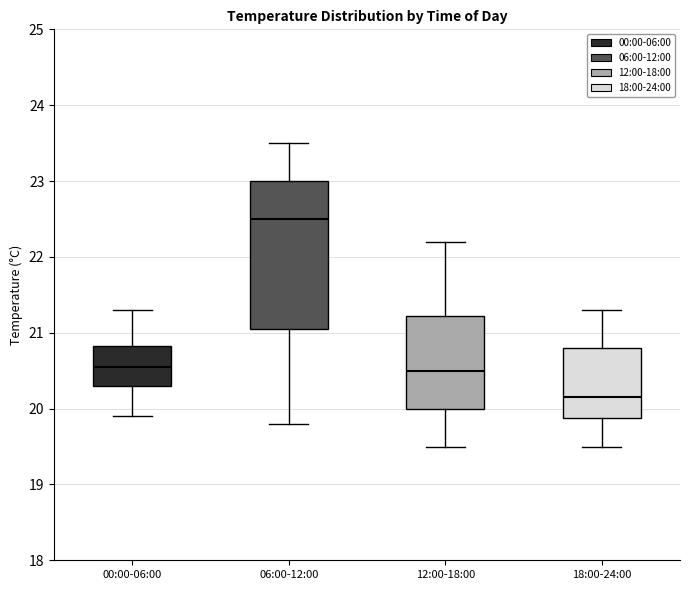

Comparing the boxes themselves (not the whiskers), which one is the tallest?

06:00-12:00